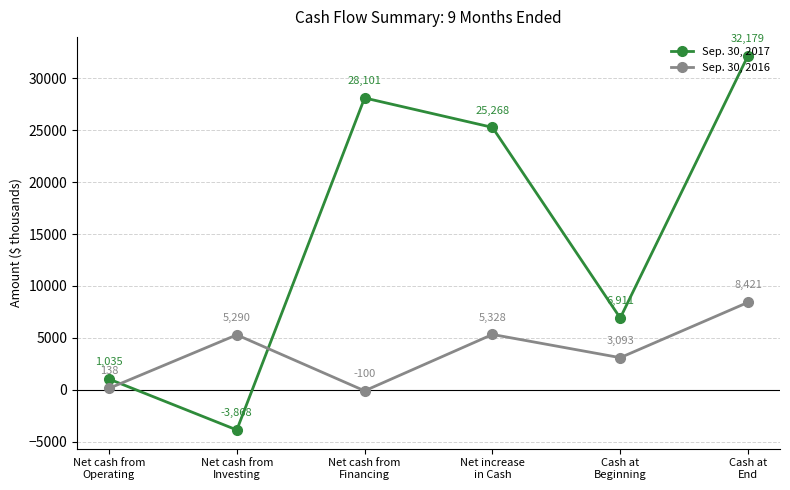

List the series in order of their overall mean, highest first.

Sep. 30, 2017, Sep. 30, 2016